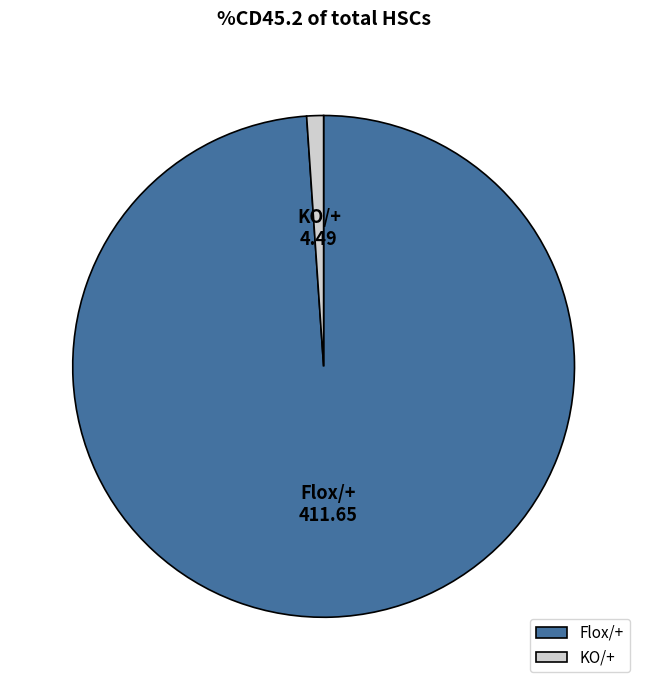

Rank the categories by value from lowest to highest.

KO/+, Flox/+